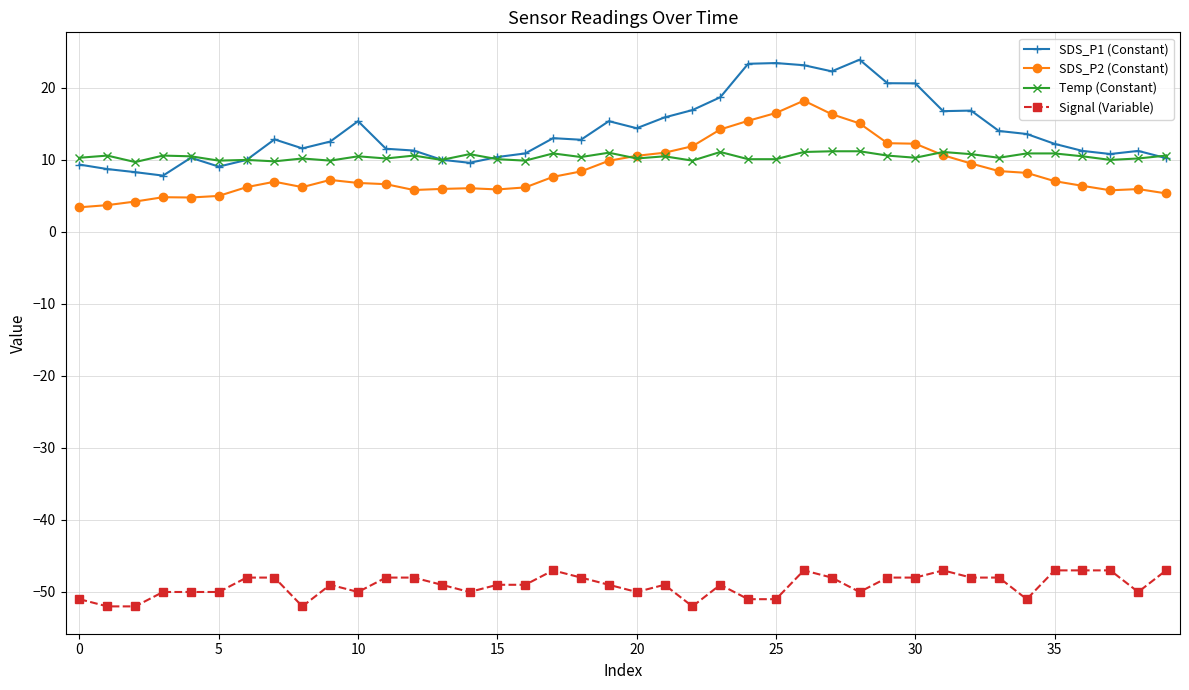

Which series has the largest total across all categories?

SDS_P1 (Constant)